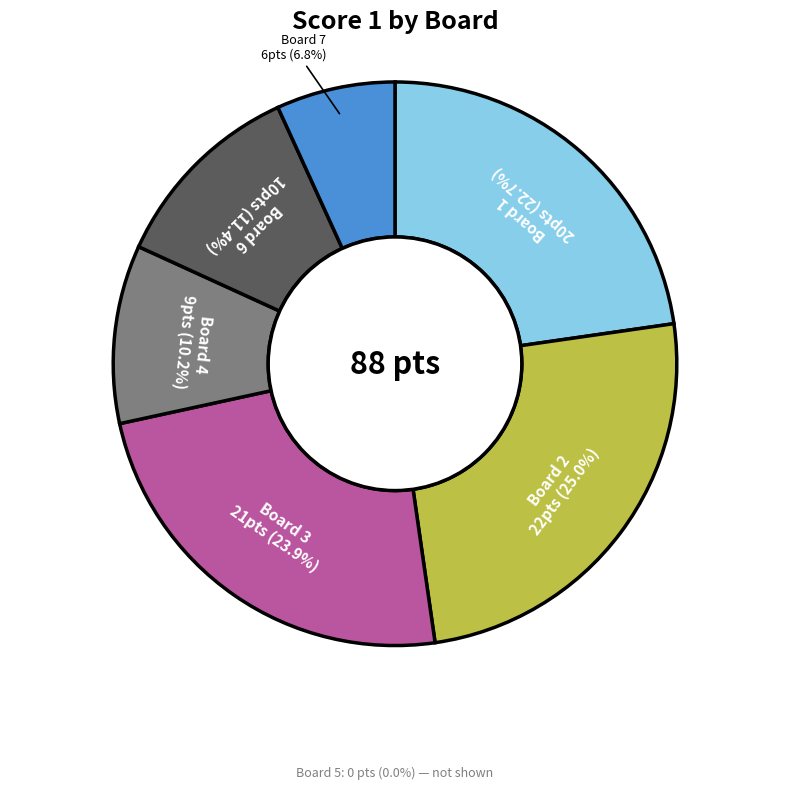

Is there a majority slice in this chart?

No